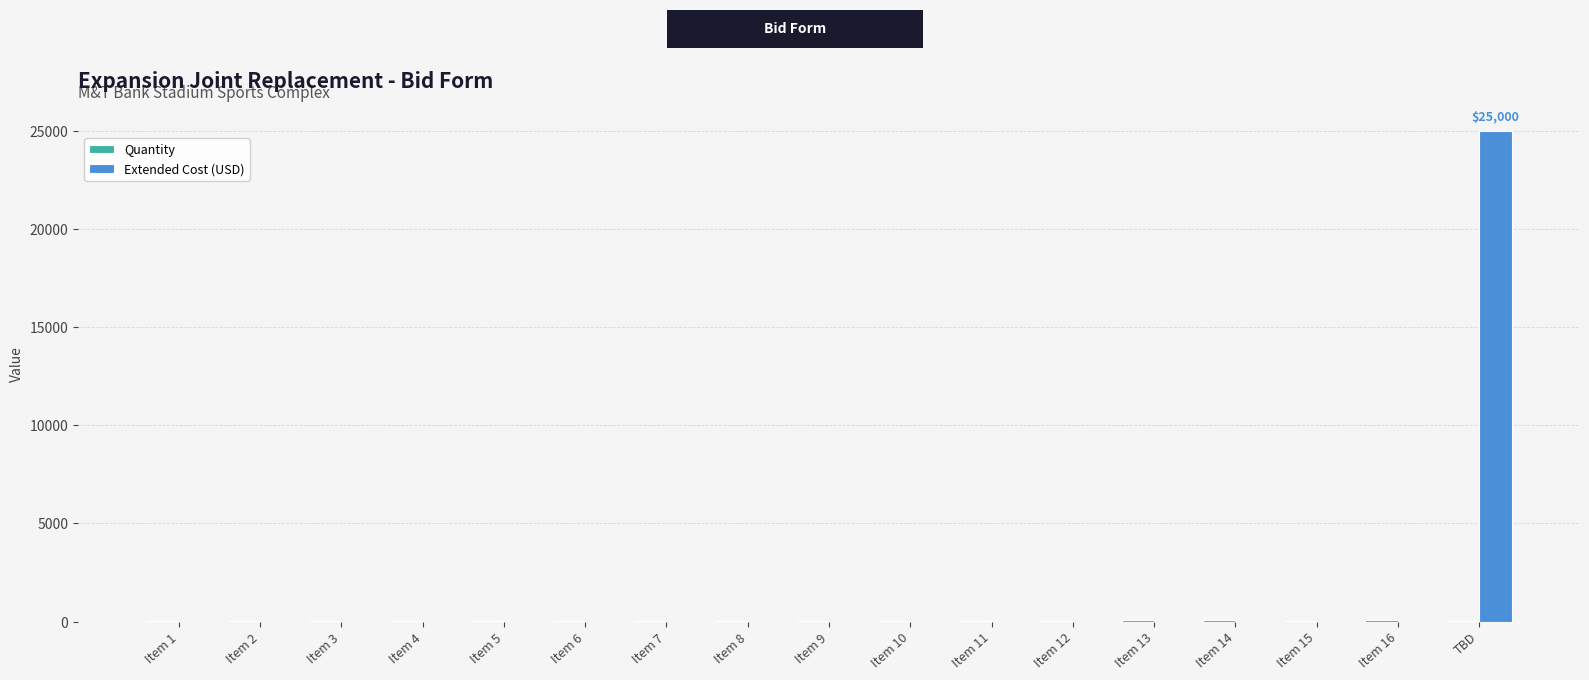

At which category is the sum across all series the highest?

TBD